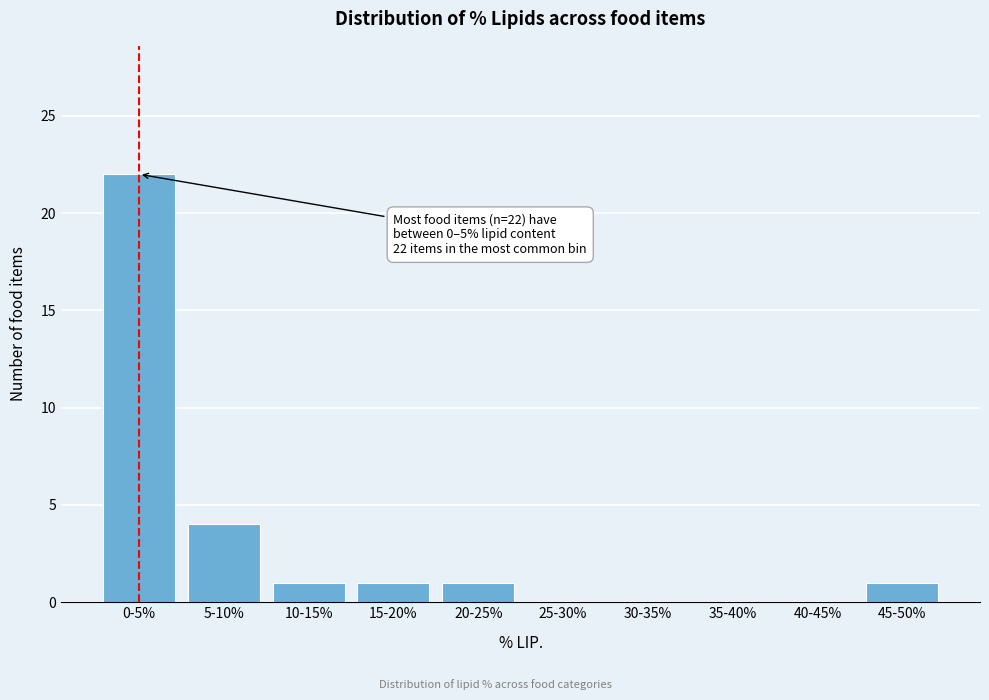

Reading left to right, what are all the values shown in this chart?

0-5%=22	5-10%=4	10-15%=1	15-20%=1	20-25%=1	25-30%=0	30-35%=0	35-40%=0	40-45%=0	45-50%=1